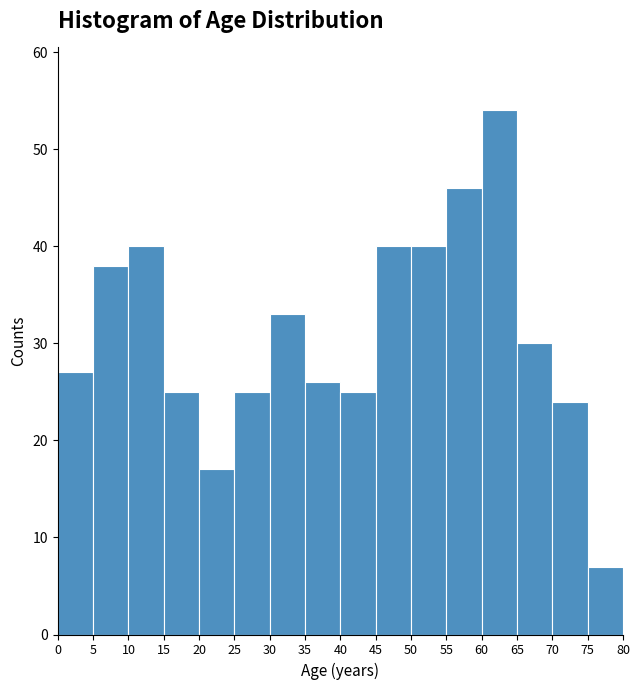

Reading left to right, list every bar in this chart as the range it spans on the x-axis followed by its height. The values are not printed on the chart, so give them approximately, as read against the axis.

0 to 5: 27
5 to 10: 38
10 to 15: 40
15 to 20: 25
20 to 25: 17
25 to 30: 25
30 to 35: 33
35 to 40: 26
40 to 45: 25
45 to 50: 40
50 to 55: 40
55 to 60: 46
60 to 65: 54
65 to 70: 30
70 to 75: 24
75 to 80: 7